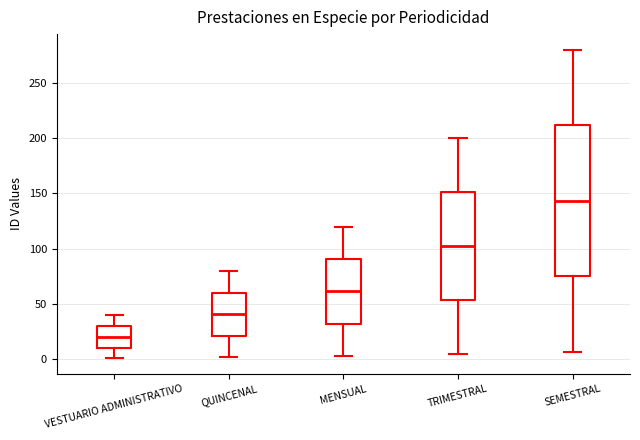

Reading left to right, transcribe this box plot: for each box, give where its median line is, the range the box spans, and where its two whiskers end, as read against the y-axis. The values are not printed on the chart, so give them approximately, as read against the axis.

VESTUARIO ADMINISTRATIVO: median 20, box 10 to 30, whiskers 0 to 40
QUINCENAL: median 40, box 20 to 60, whiskers 0 to 80
MENSUAL: median 60, box 30 to 90, whiskers 5 to 120
TRIMESTRAL: median 105, box 55 to 150, whiskers 5 to 200
SEMESTRAL: median 145, box 75 to 210, whiskers 5 to 280